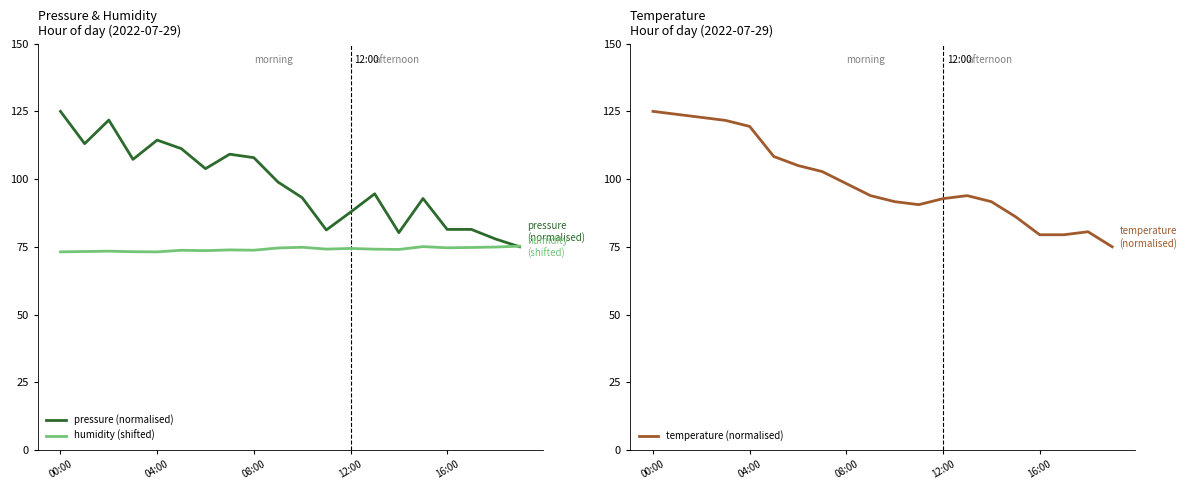

How many interior local peaks does the pressure (normalised) series have?

5